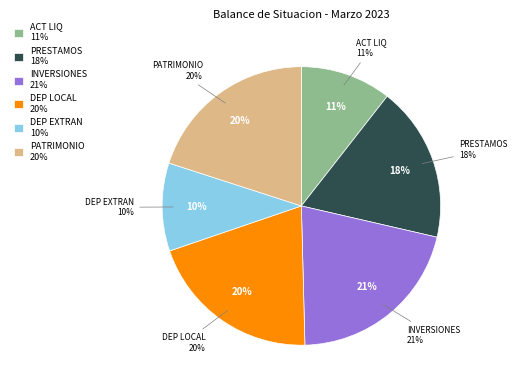

To the nearest percent, what is the average slice percentage?

17%